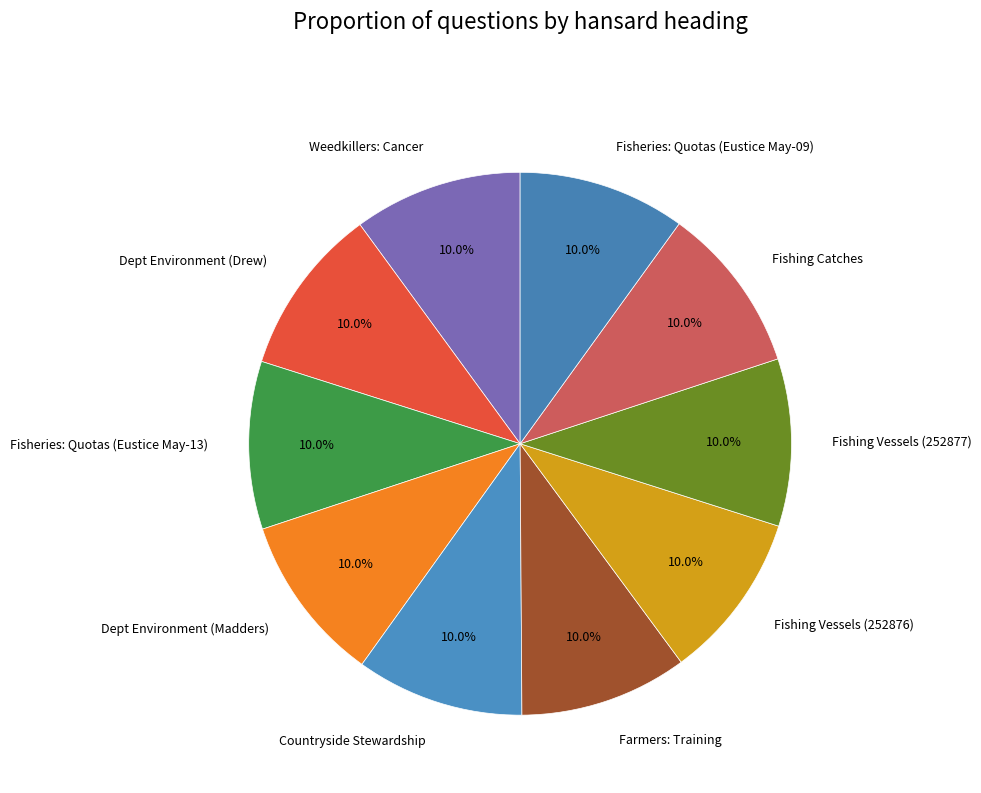

To the nearest percent, what portion does Weedkillers: Cancer represent?

10%